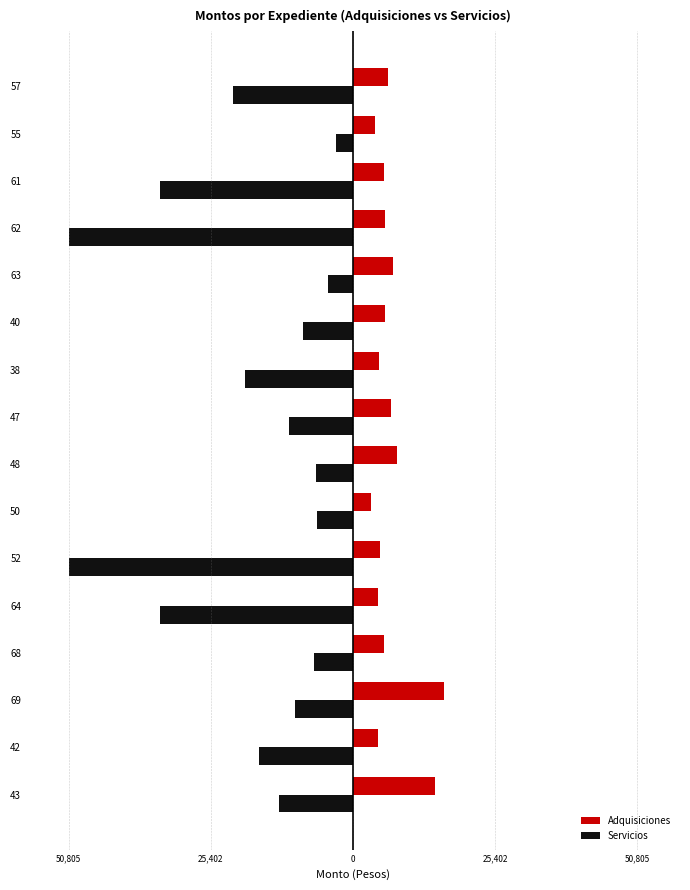

How many values in the Servicios series exceed -11480?

7